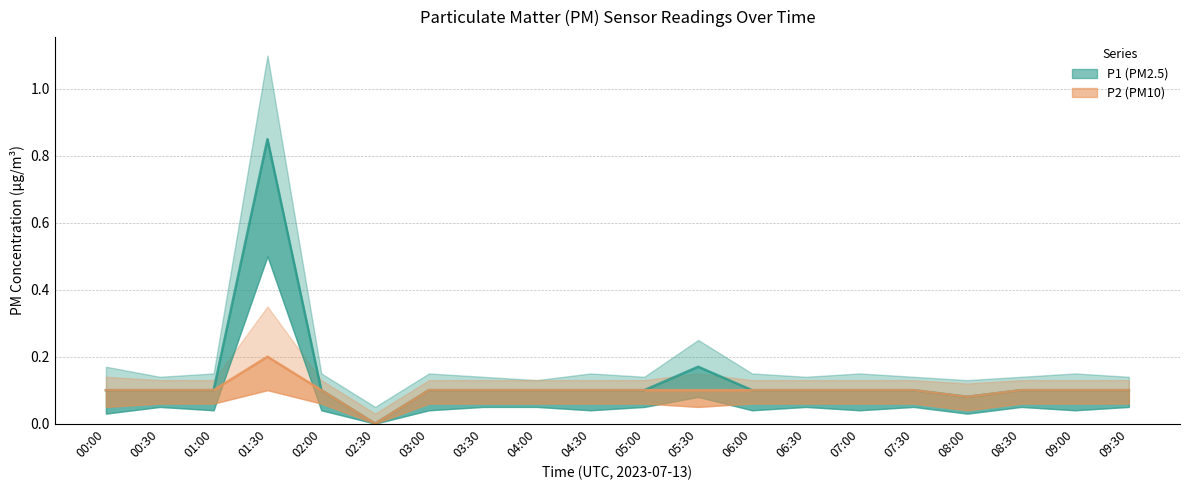

The P2 series shows 0.1 at 03:30. True or false?

True